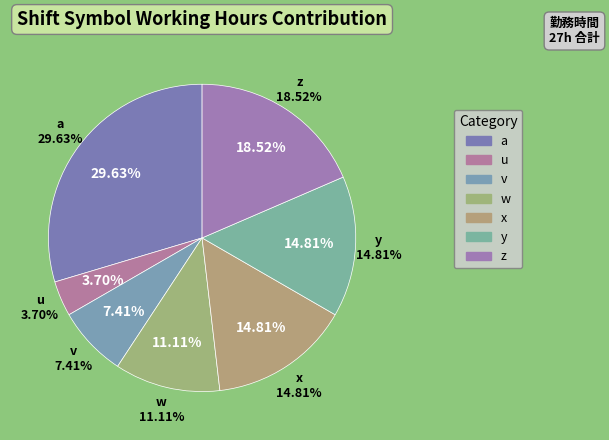

What is the change in value from u to z?

+4